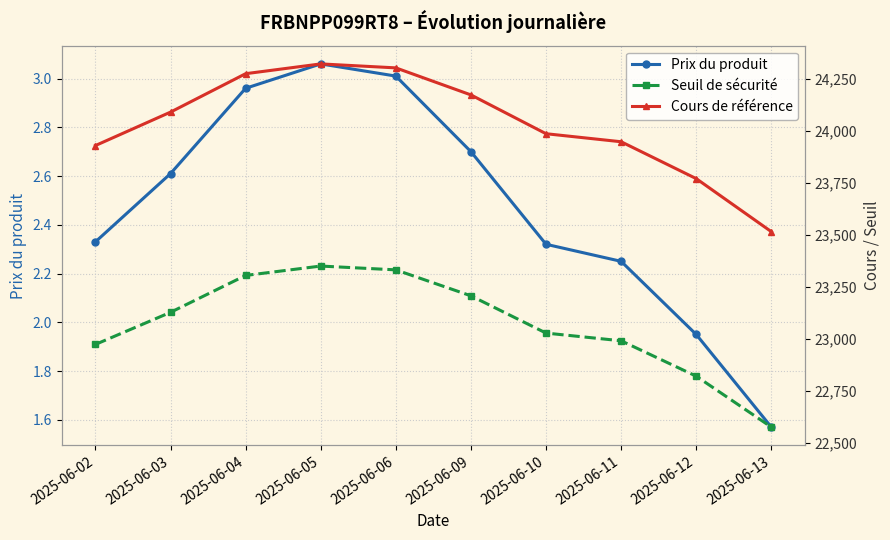

Which label corresponds to the smallest value in the chart?

2025-06-13